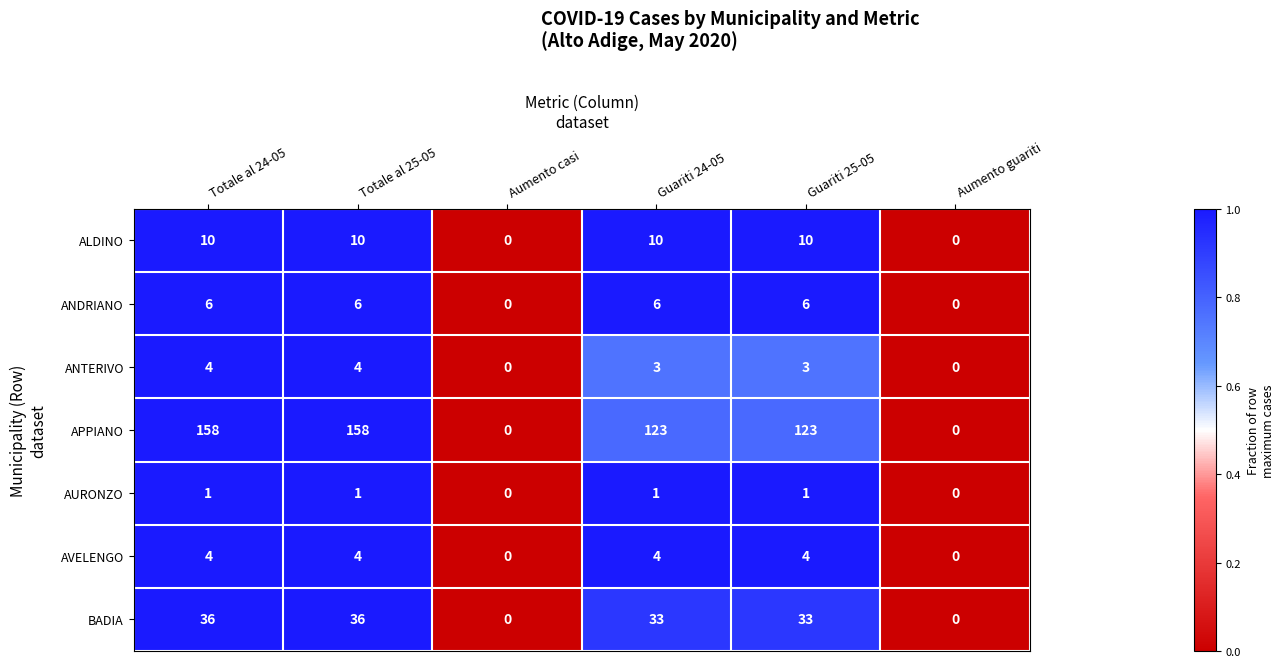

How many ALDINO values are between 0 and 10?

6